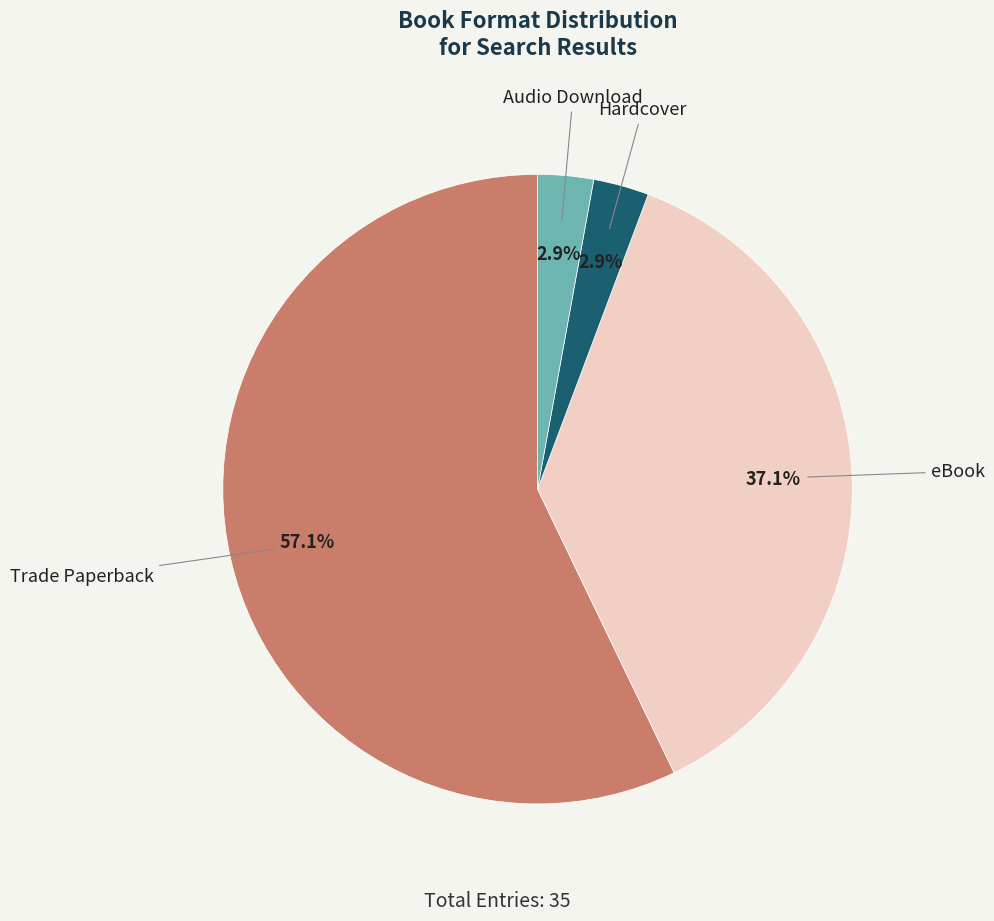

To the nearest percent, what is the combined percentage of Trade Paperback and eBook?

94%